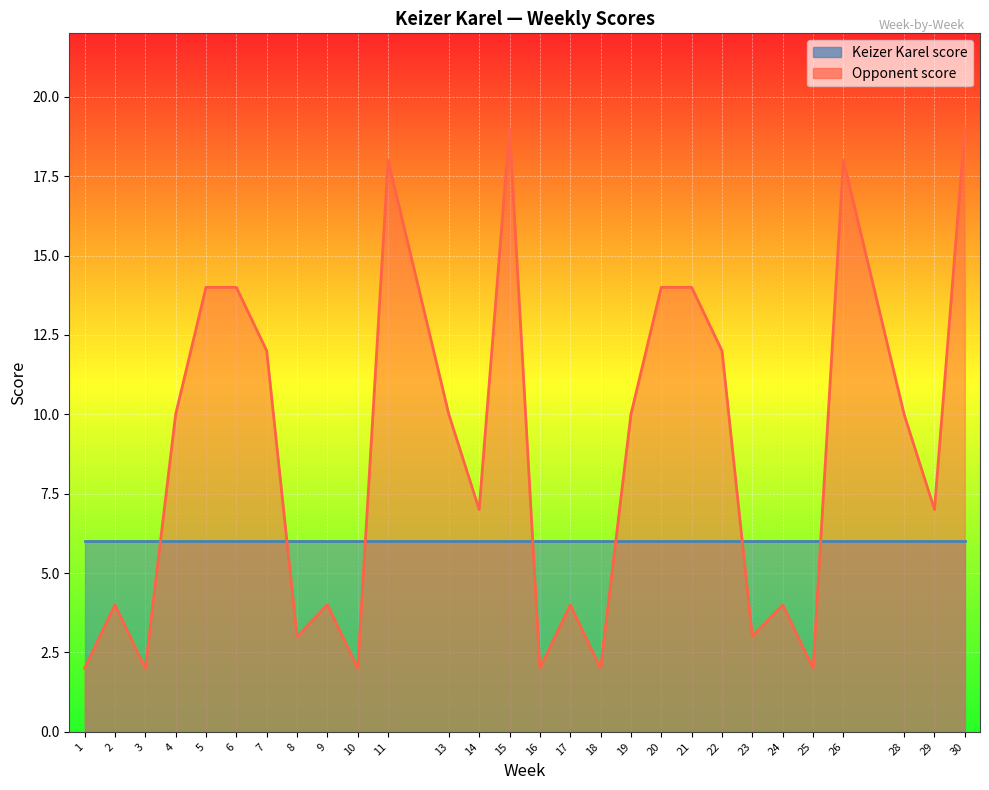

How many points are higher than both their immediate neighbors (excluding endpoints)?

7